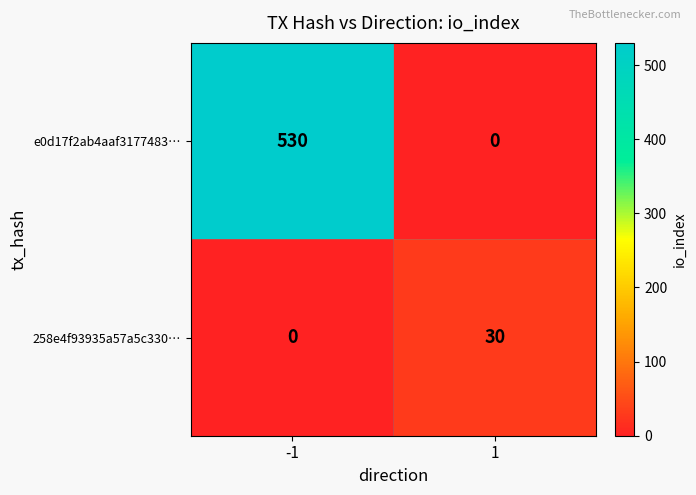

At how many categories does at least one series exceed 347?

1